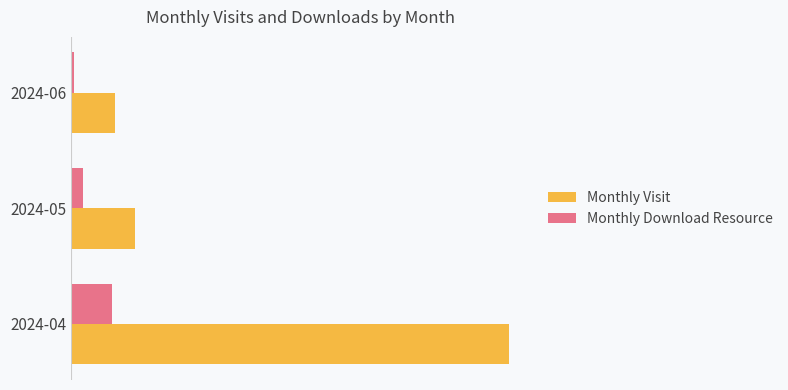

What are all the series names shown in the legend?

Monthly Visit, Monthly Download Resource